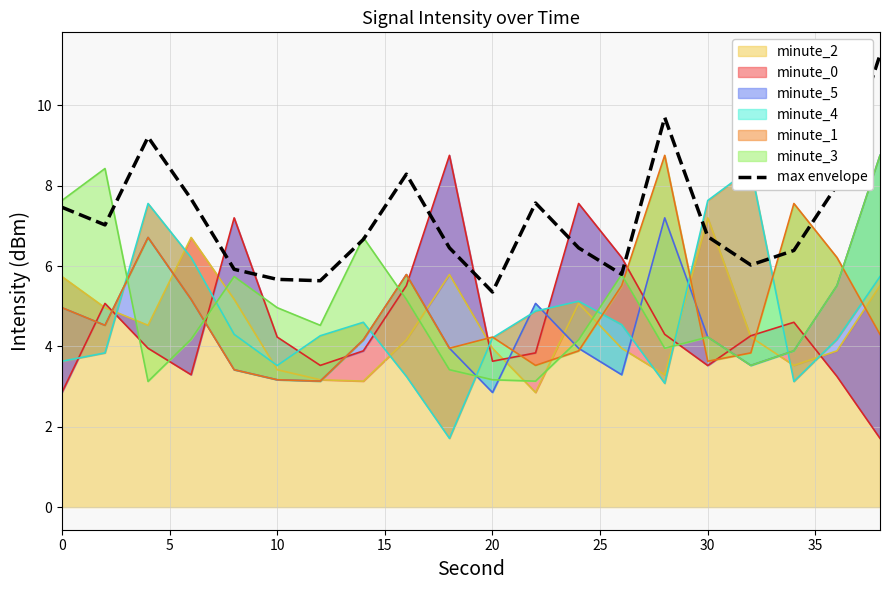

Count the number of categories in the chart.

20